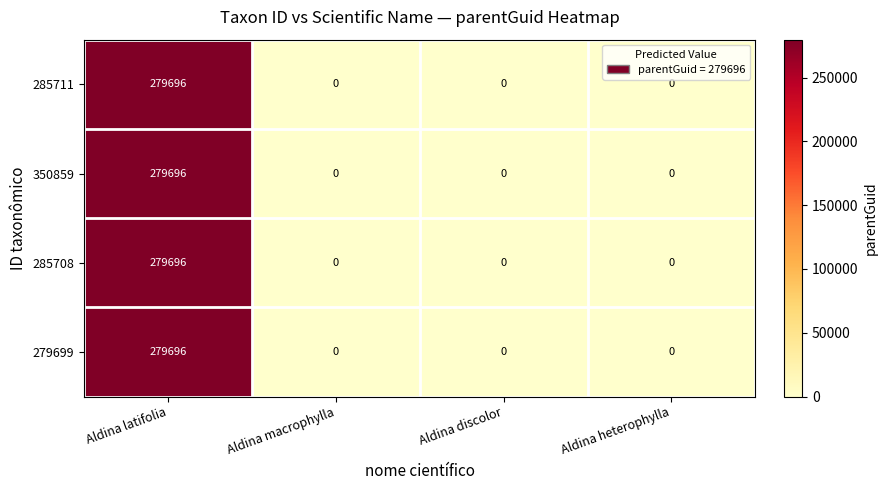

How many data points does each series have?

4